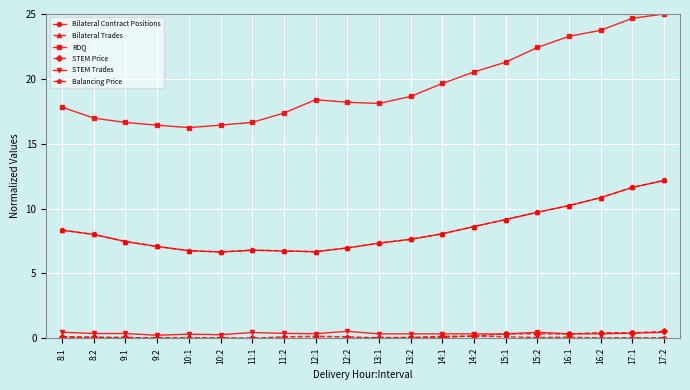

Is this an area chart (filled region under the line)?

No